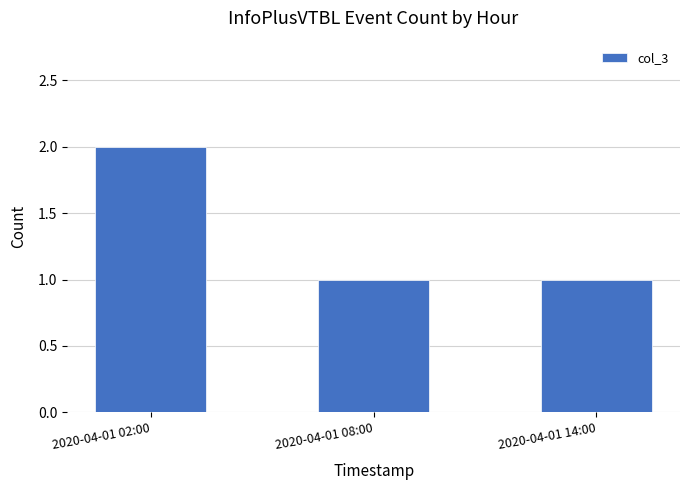

What is the sum of the values at 2020-04-01 14:00 and 2020-04-01 08:00?

2